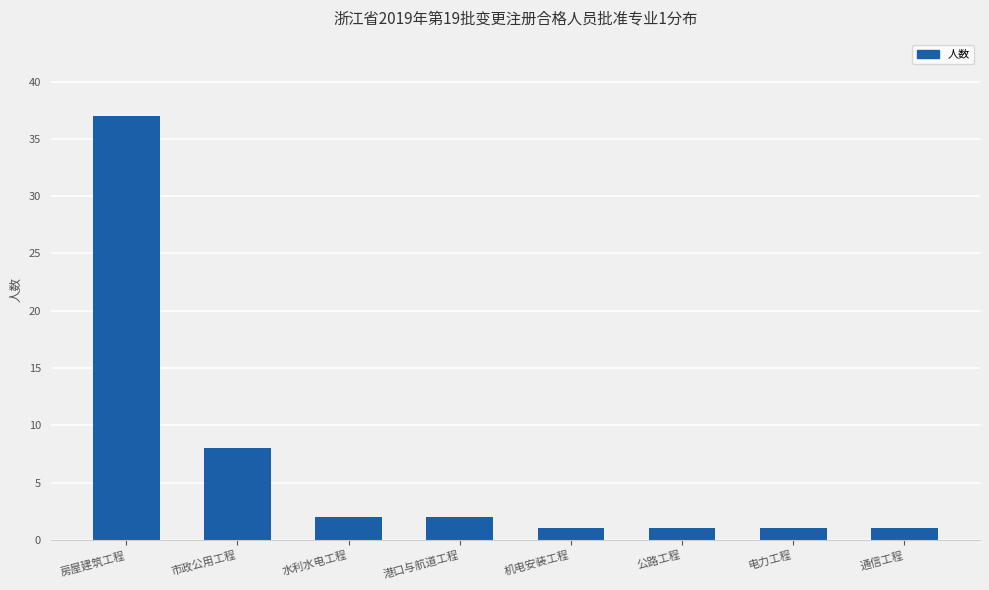

True or false: the data shows 15 at 房屋建筑工程.

False